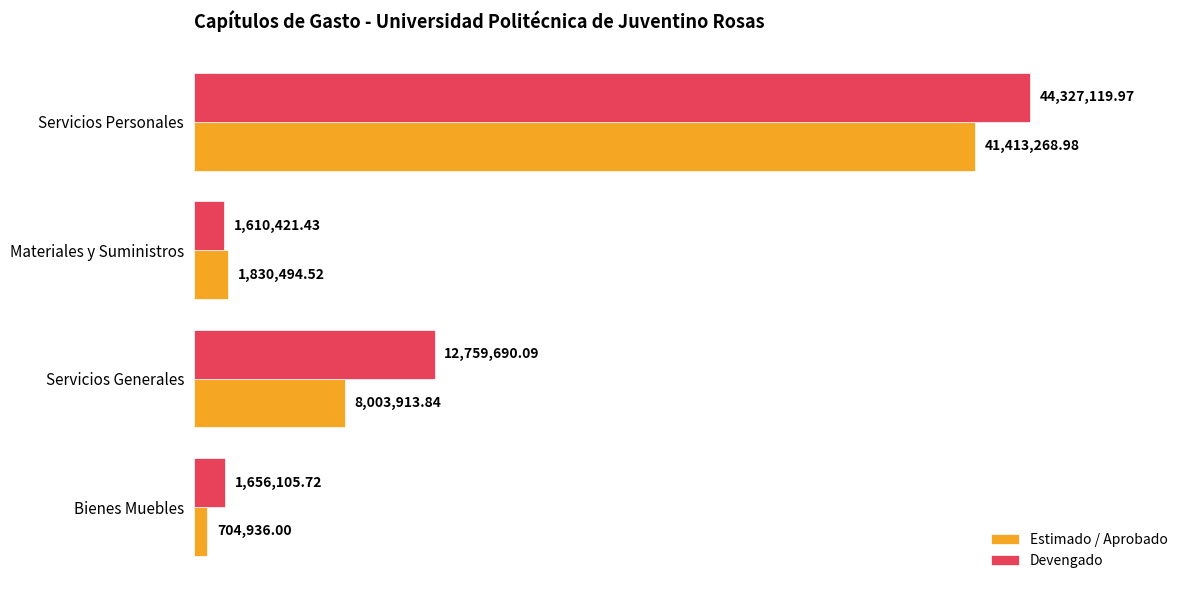

What is the smallest value displayed?

704936.0